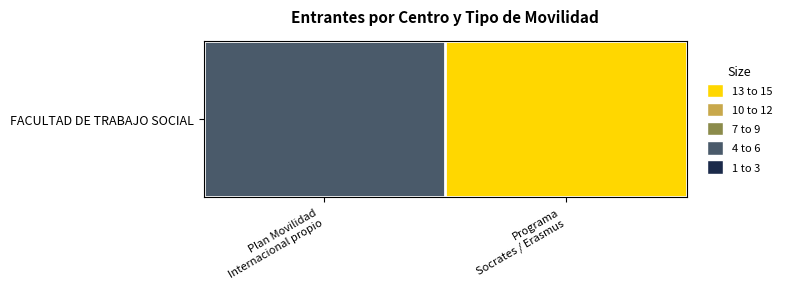

Approximately how many times larger is the value at Programa
Socrates / Erasmus compared to Plan Movilidad
Internacional propio?

4.0